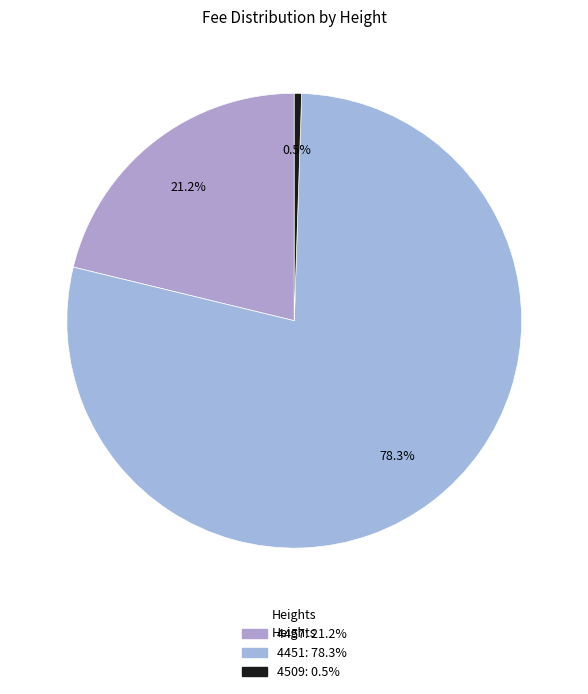

To the nearest percent, what portion does 4457 represent?

21%